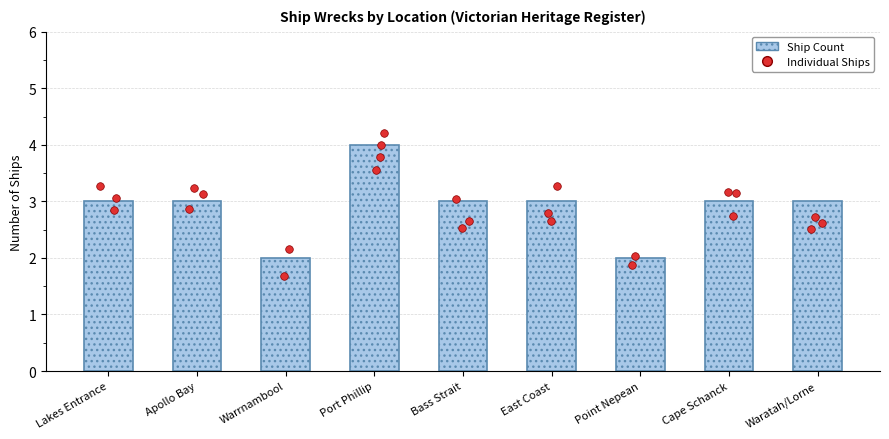

What is the ratio of the value at Waratah/Lorne to the value at Bass Strait?

1.0